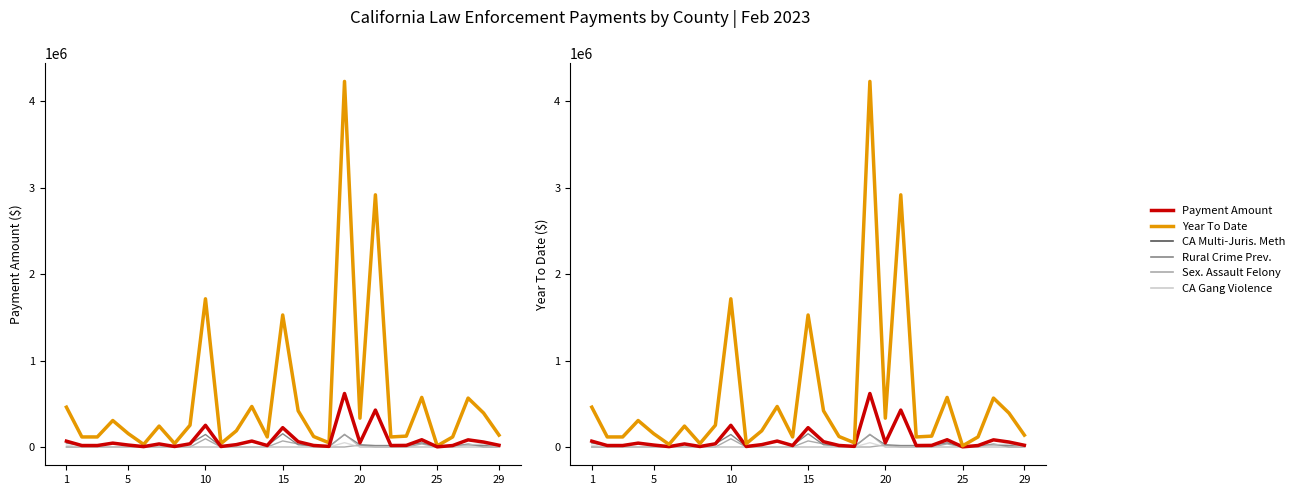

In California Multi-Jurisdictional Meth, how many points are higher than both neighbors (excluding endpoints)?

8